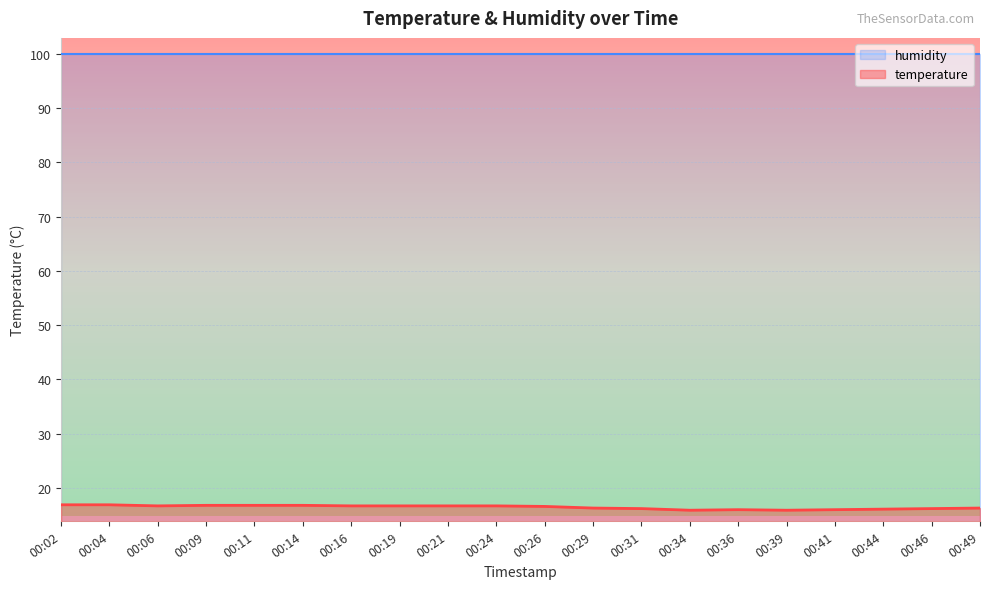

True or false: the data has more than 2 interior local peaks.

False